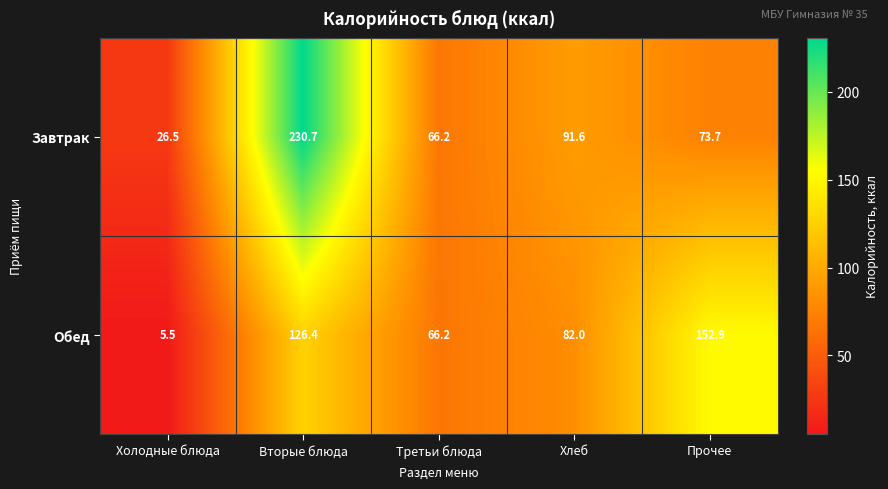

Rank the categories by Завтрак value from highest to lowest.

Вторые блюда, Хлеб, Прочее, Третьи блюда, Холодные блюда